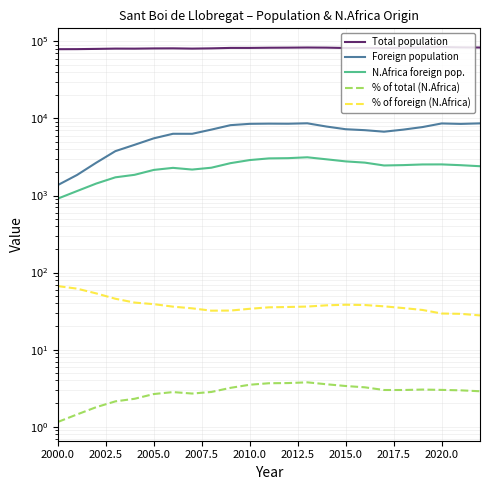

True or false: Total population and N.Africa foreign pop. cross at least once.

False